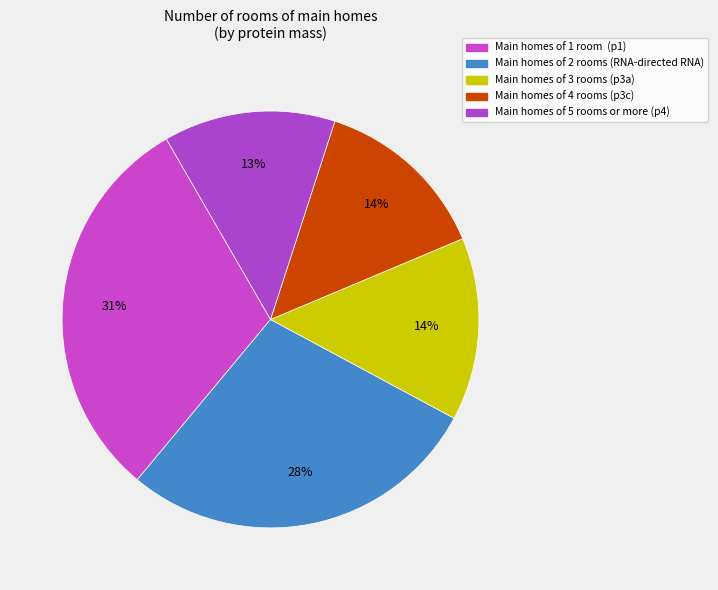

How many slices are in this pie chart?

5